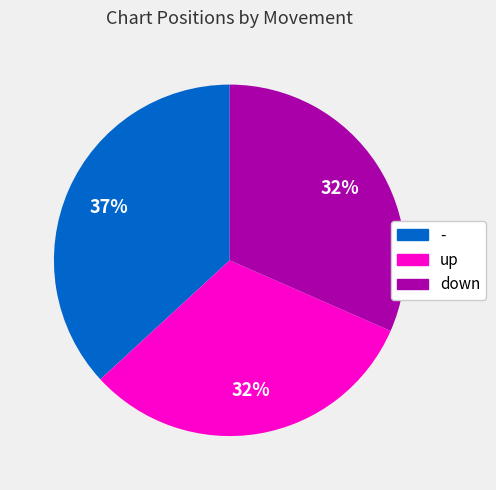

What is the ratio of the value at - to the value at up?

1.2